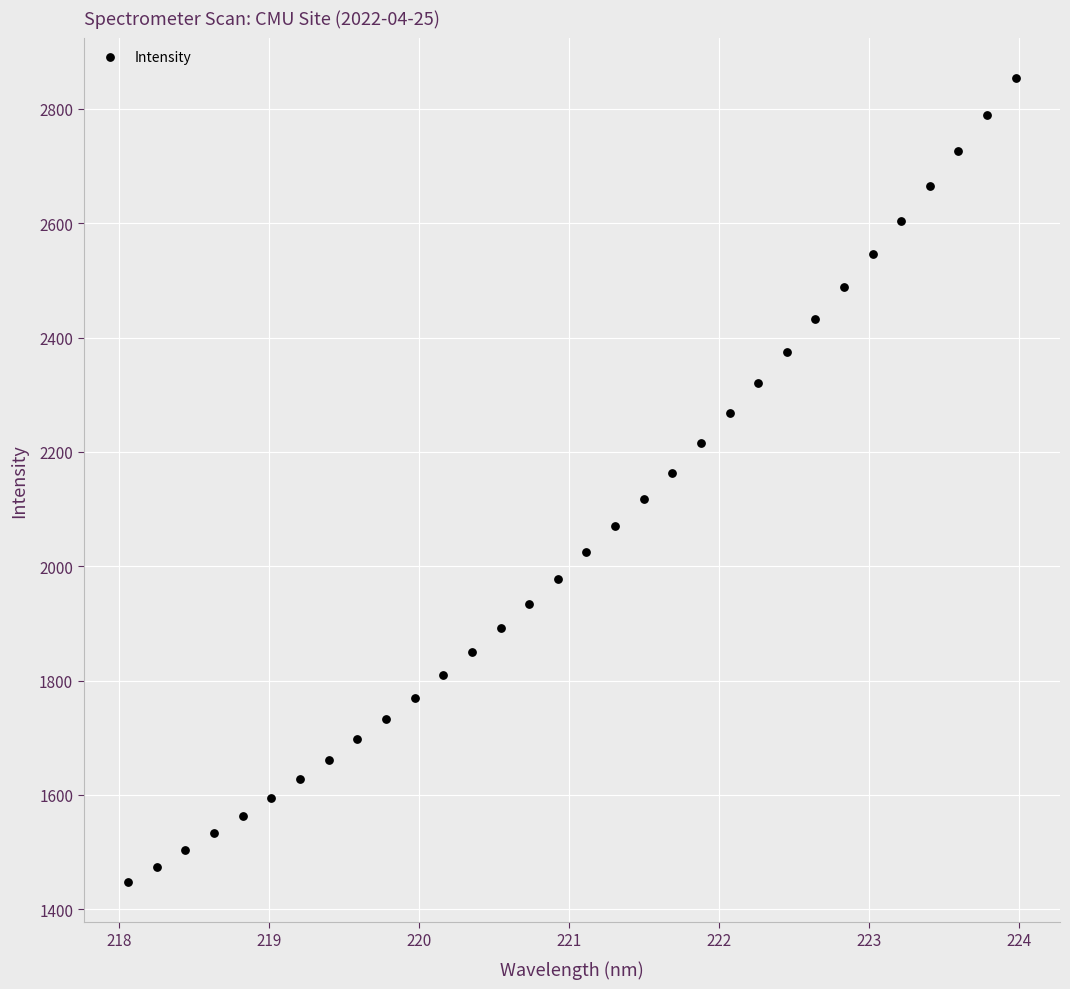

What is the range of Y values (max minus min)?

1406.3